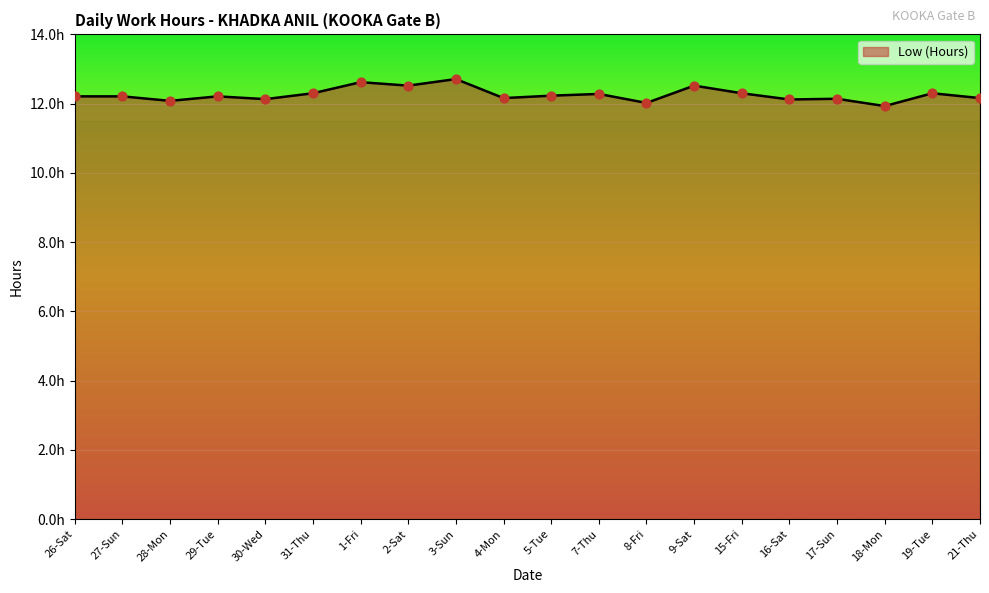

What is the change in value from 28-Mon to 1-Fri?

+0.5